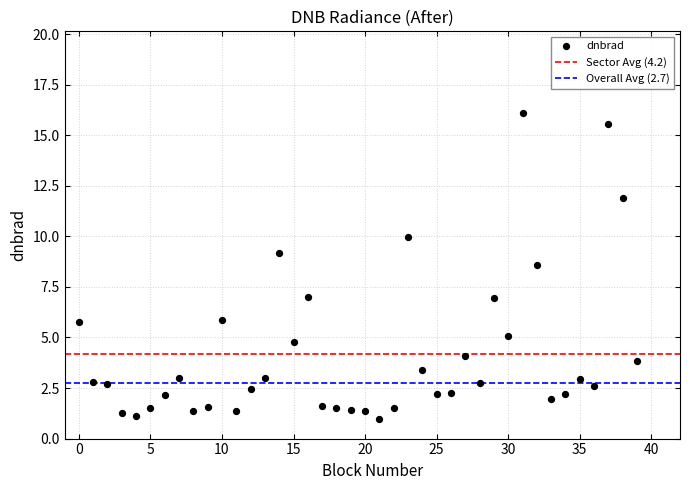

What Y value in the scatter plot is closest to 8?

8.6